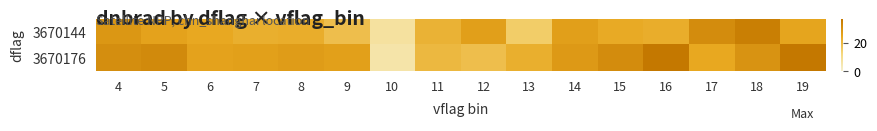

Between 9 and 15, which series saw the biggest shift?

3670144